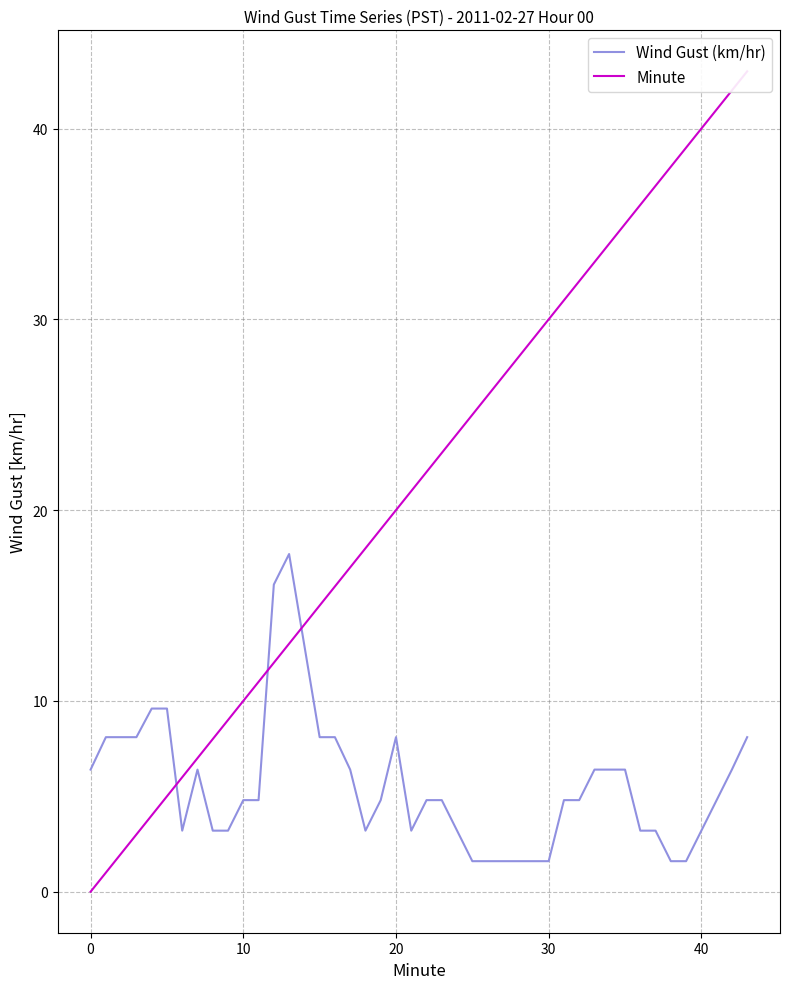

Which series ends up on top after the final intersection of Minute and Wind Gust (km/hr)?

Minute